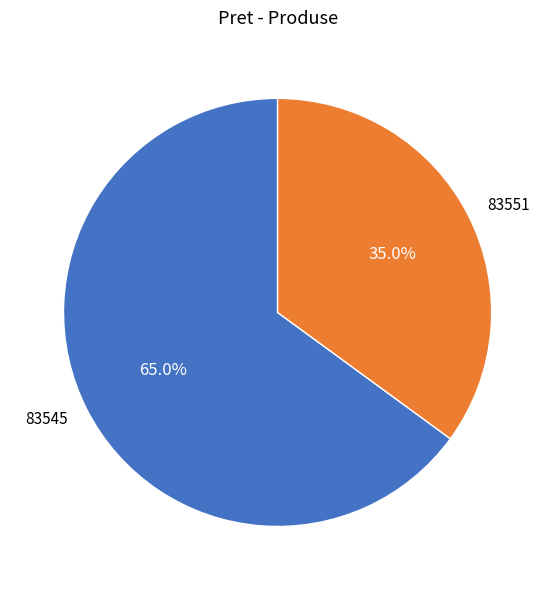

Is there any slice that represents more than half of the pie?

Yes